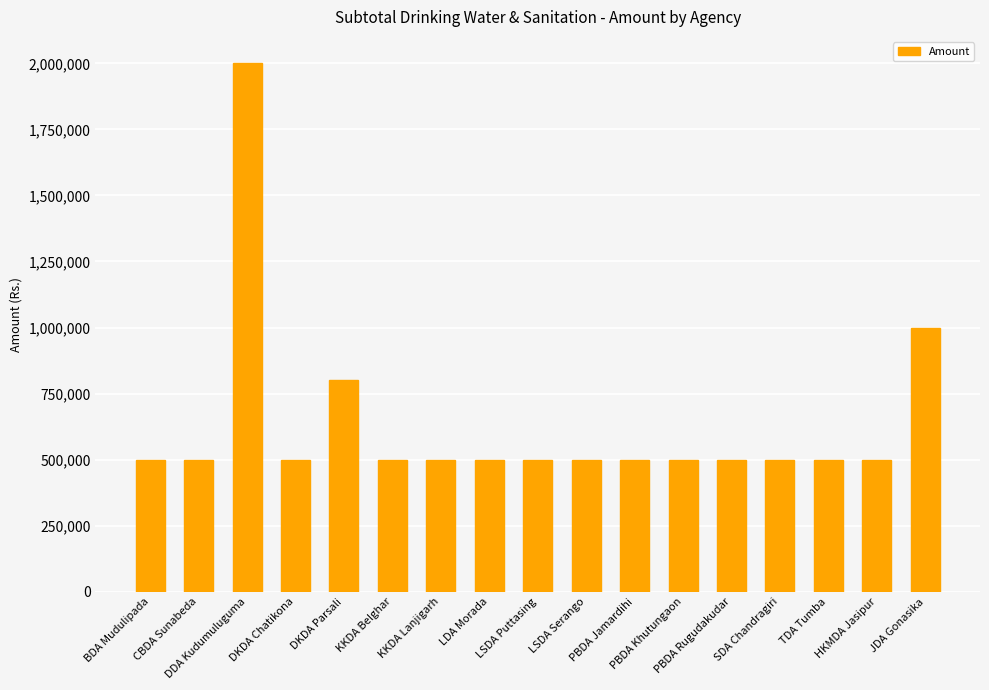

What is the maximum value shown in the chart?

2000000